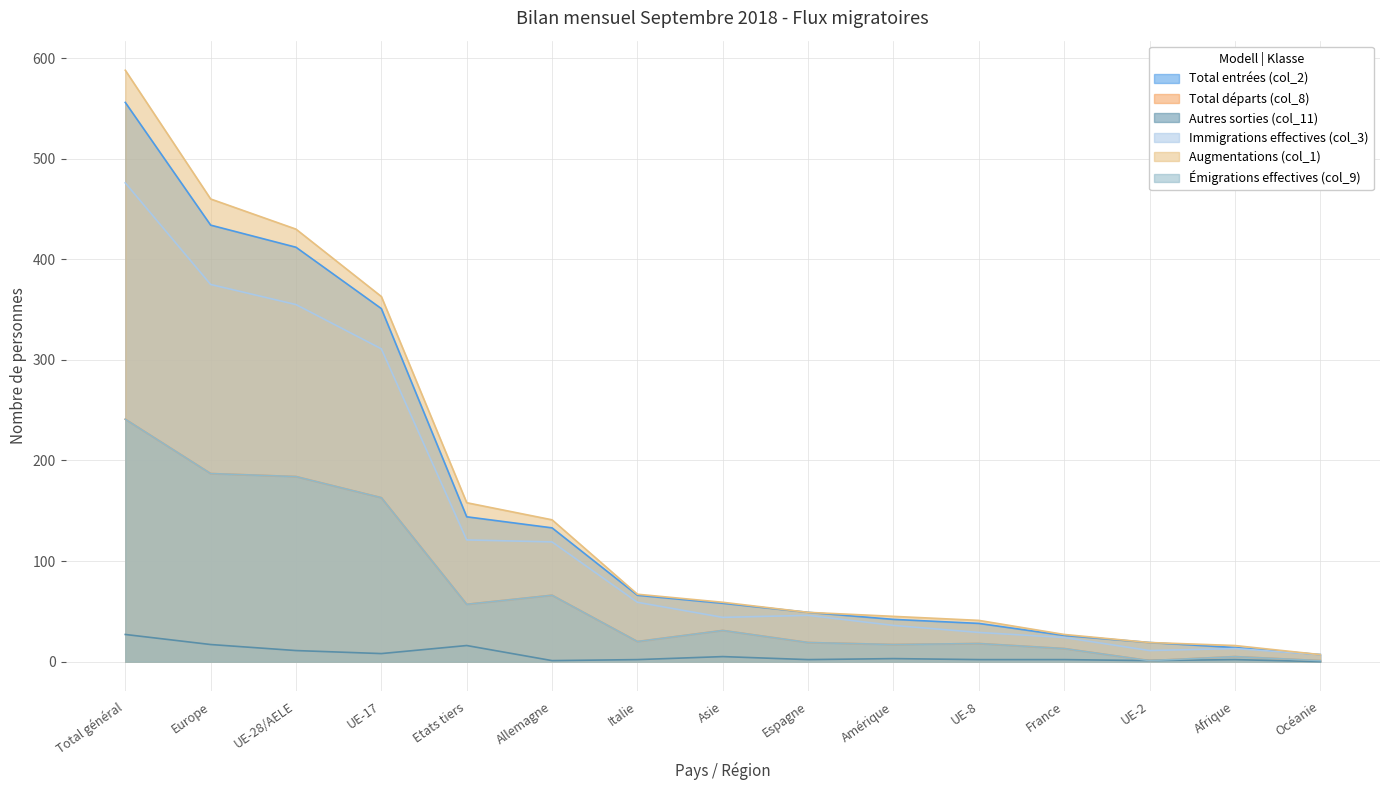

Does the chart display data point markers on the line(s)?

No